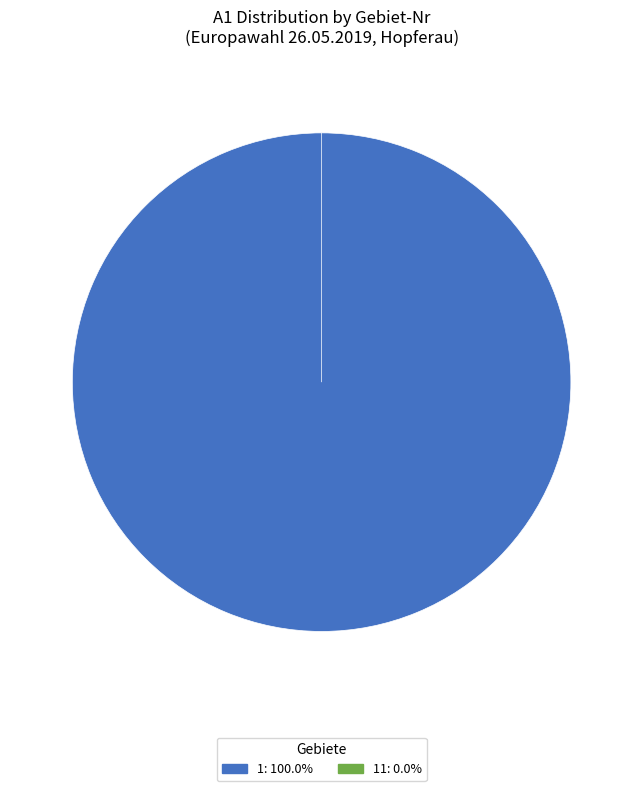

To the nearest percent, what is the average slice percentage?

50%